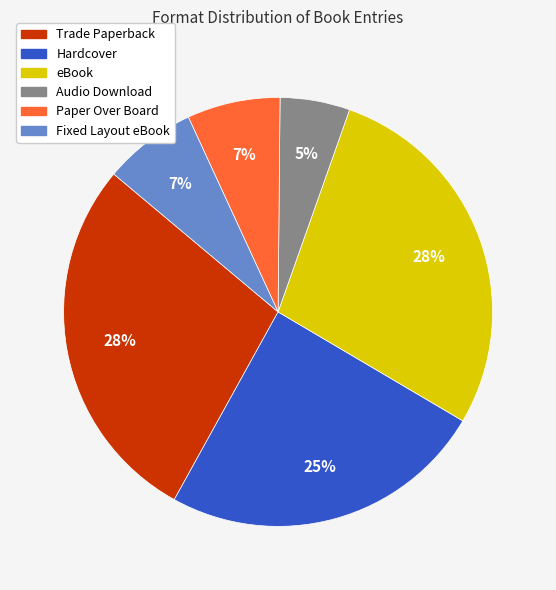

Does Fixed Layout eBook represent more than half of the total?

No